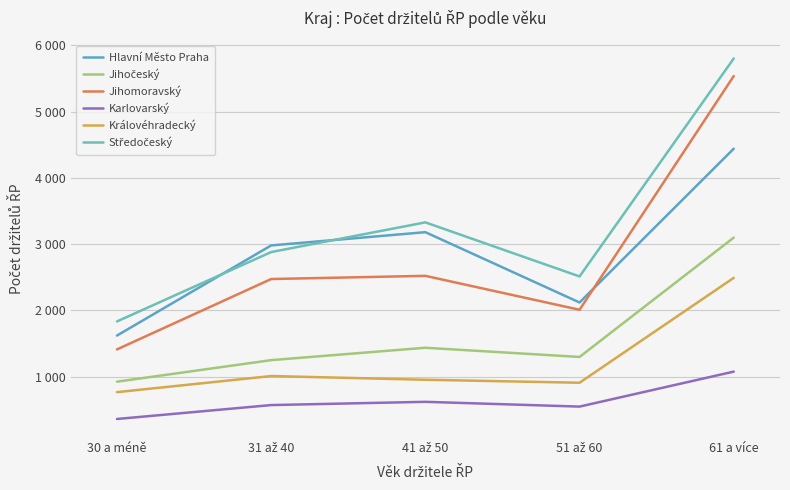

Which series has the widest spread of values?

Jihomoravský